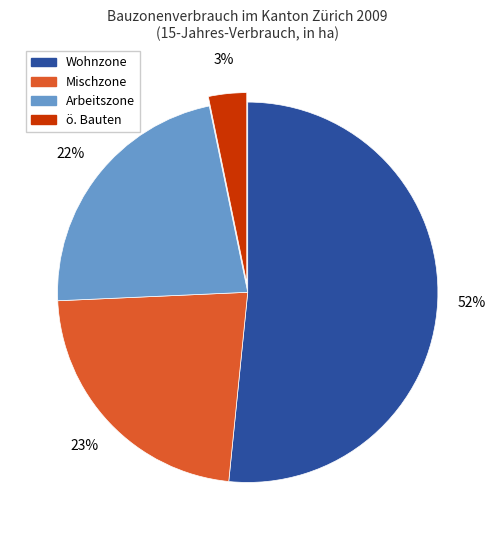

To the nearest percent, what is the combined percentage of Wohnzone and ö. Bauten?

55%